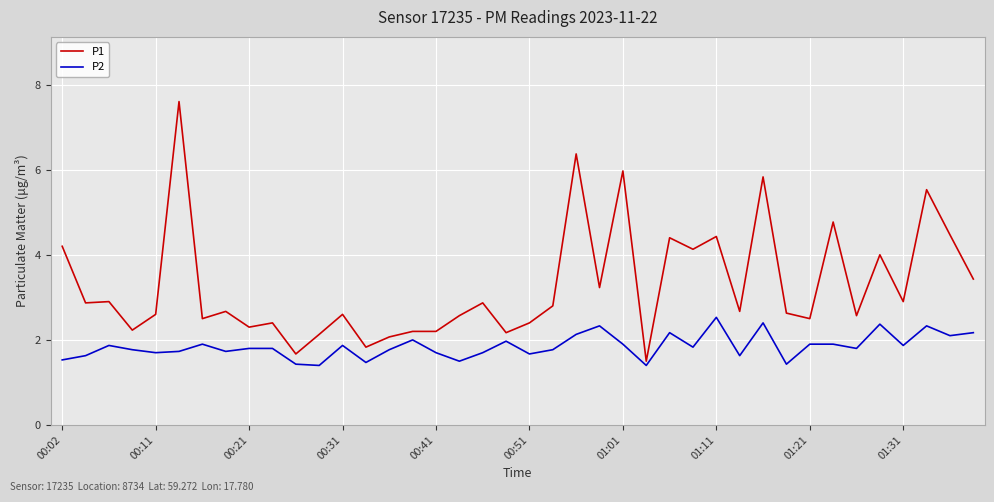

What is the average value of the P1 series?

3.3